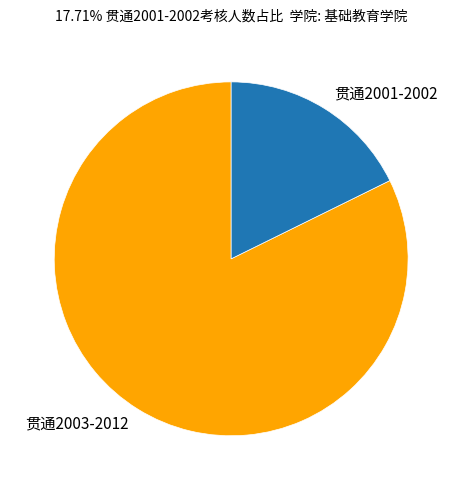

Approximately how many times larger is the value at 贯通2003-2012 compared to 贯通2001-2002?

4.6